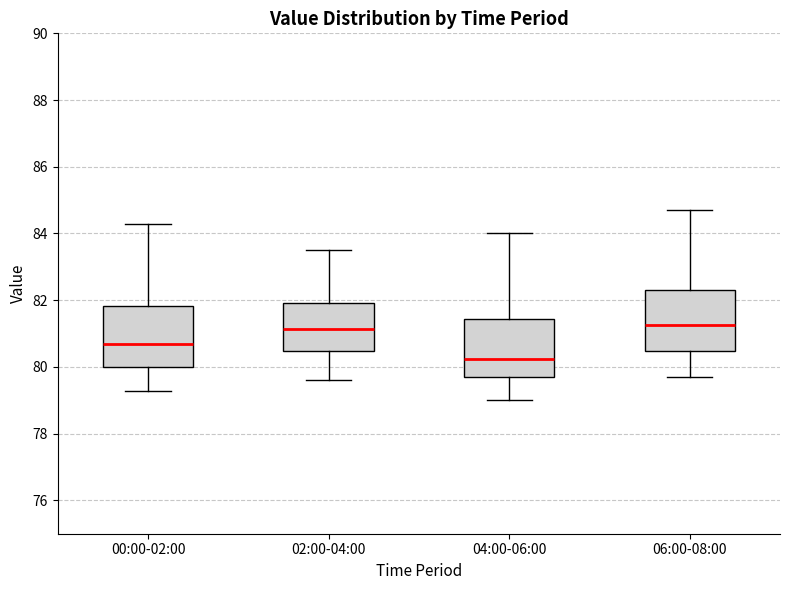

Reading left to right, read every box against the y-axis: the position of its median line, the range the box covers, and the ends of its whiskers. The values are not printed on the chart, so give them approximately, as read against the axis.

00:00-02:00: median 80.6, box 80.0 to 81.8, whiskers 79.2 to 84.2
02:00-04:00: median 81.2, box 80.4 to 82.0, whiskers 79.6 to 83.6
04:00-06:00: median 80.2, box 79.8 to 81.4, whiskers 79.0 to 84.0
06:00-08:00: median 81.2, box 80.4 to 82.4, whiskers 79.8 to 84.8